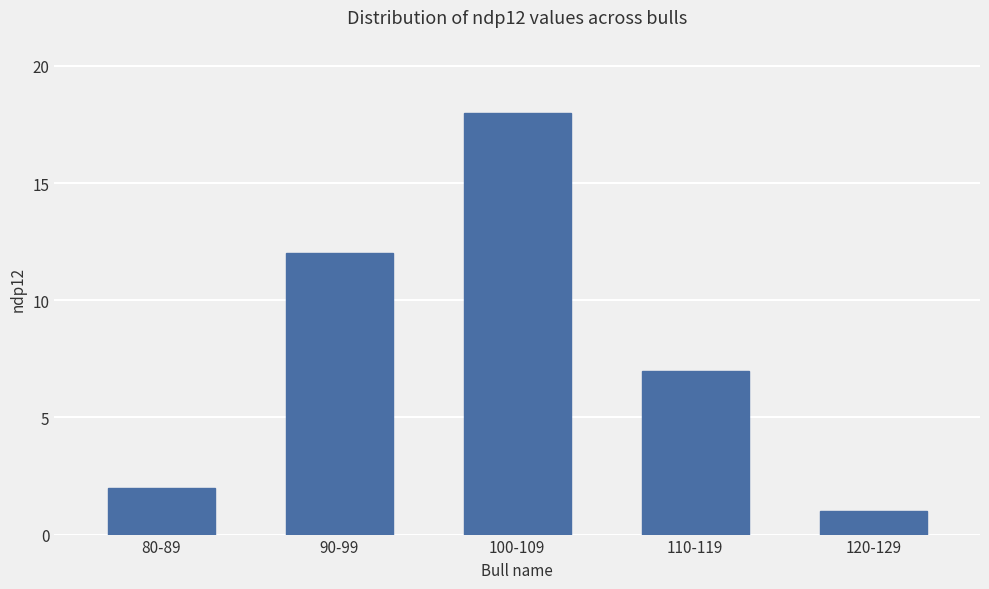

What is the smallest value displayed?

1